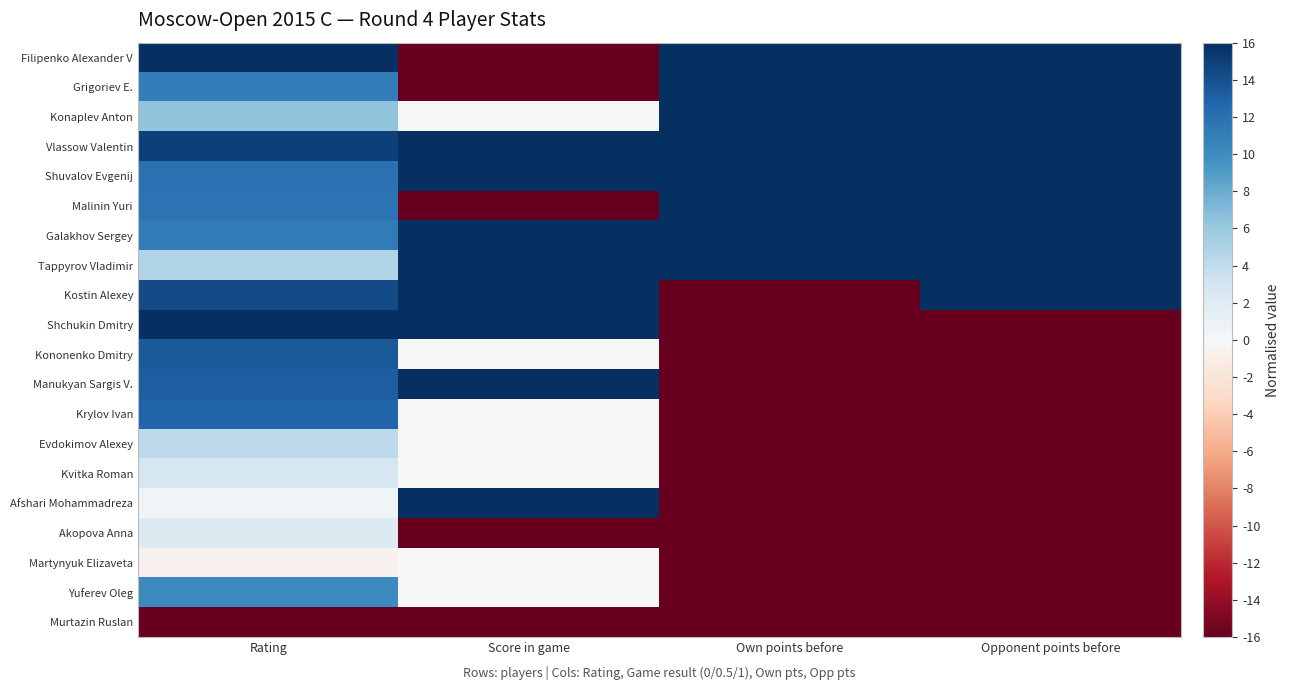

Reading left to right, list all the values displayed in this chart.

Filipenko Alexander V: Rating=16.0	Score in game=-16.0	Own points before=16.0	Opponent points before=16.0
Grigoriev E.: Rating=11.0	Score in game=-16.0	Own points before=16.0	Opponent points before=16.0
Konaplev Anton: Rating=6.4	Score in game=0.0	Own points before=16.0	Opponent points before=16.0
Vlassow Valentin: Rating=14.9	Score in game=16.0	Own points before=16.0	Opponent points before=16.0
Shuvalov Evgenij: Rating=11.9	Score in game=16.0	Own points before=16.0	Opponent points before=16.0
Malinin Yuri: Rating=11.8	Score in game=-16.0	Own points before=16.0	Opponent points before=16.0
Galakhov Sergey: Rating=11.2	Score in game=16.0	Own points before=16.0	Opponent points before=16.0
Tappyrov Vladimir: Rating=4.8	Score in game=16.0	Own points before=16.0	Opponent points before=16.0
Kostin Alexey: Rating=14.4	Score in game=16.0	Own points before=-16.0	Opponent points before=16.0
Shchukin Dmitry: Rating=15.9	Score in game=16.0	Own points before=-16.0	Opponent points before=-16.0
Kononenko Dmitry: Rating=13.4	Score in game=0.0	Own points before=-16.0	Opponent points before=-16.0
Manukyan Sargis V.: Rating=13.2	Score in game=16.0	Own points before=-16.0	Opponent points before=-16.0
Krylov Ivan: Rating=12.8	Score in game=0.0	Own points before=-16.0	Opponent points before=-16.0
Evdokimov Alexey: Rating=4.1	Score in game=0.0	Own points before=-16.0	Opponent points before=-16.0
Kvitka Roman: Rating=2.7	Score in game=0.0	Own points before=-16.0	Opponent points before=-16.0
Afshari Mohammadreza: Rating=0.5	Score in game=16.0	Own points before=-16.0	Opponent points before=-16.0
Akopova Anna: Rating=2.2	Score in game=-16.0	Own points before=-16.0	Opponent points before=-16.0
Martynyuk Elizaveta: Rating=-0.7	Score in game=0.0	Own points before=-16.0	Opponent points before=-16.0
Yuferev Oleg: Rating=10.2	Score in game=0.0	Own points before=-16.0	Opponent points before=-16.0
Murtazin Ruslan: Rating=-16.0	Score in game=-16.0	Own points before=-16.0	Opponent points before=-16.0